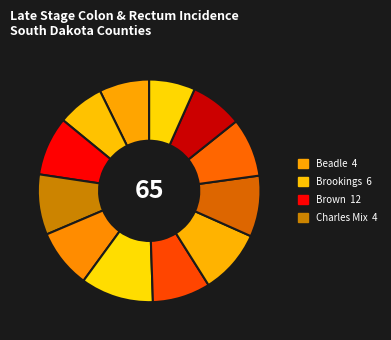

Is there any slice that represents more than half of the pie?

No